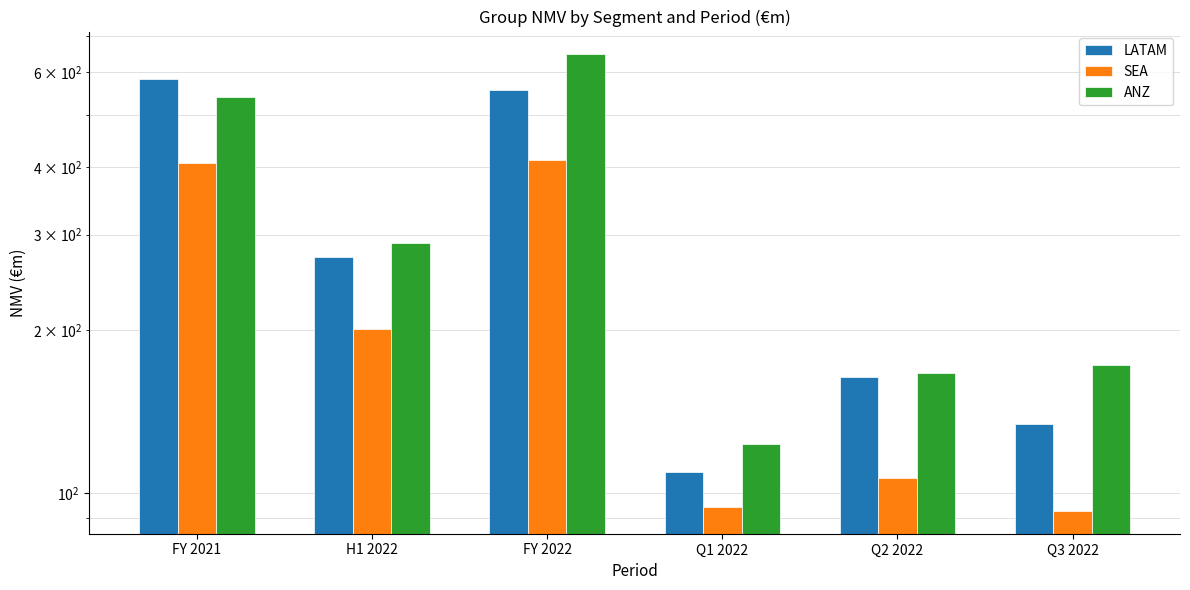

What is the smallest value displayed?

92.6